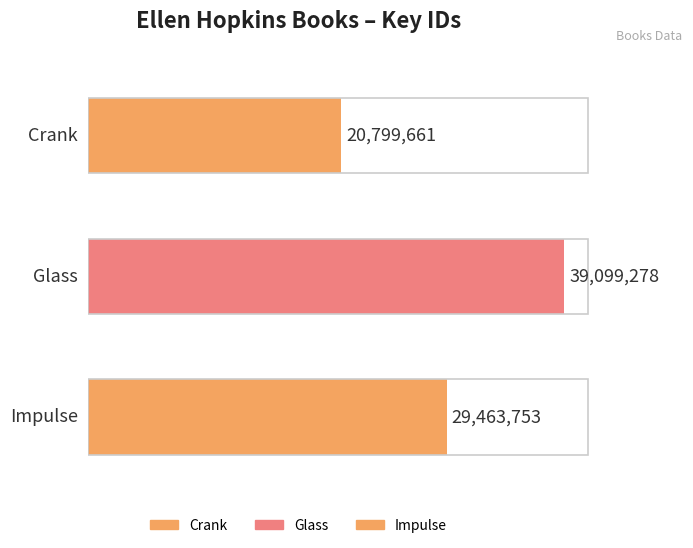

Which category has the lowest value across all series?

Crank